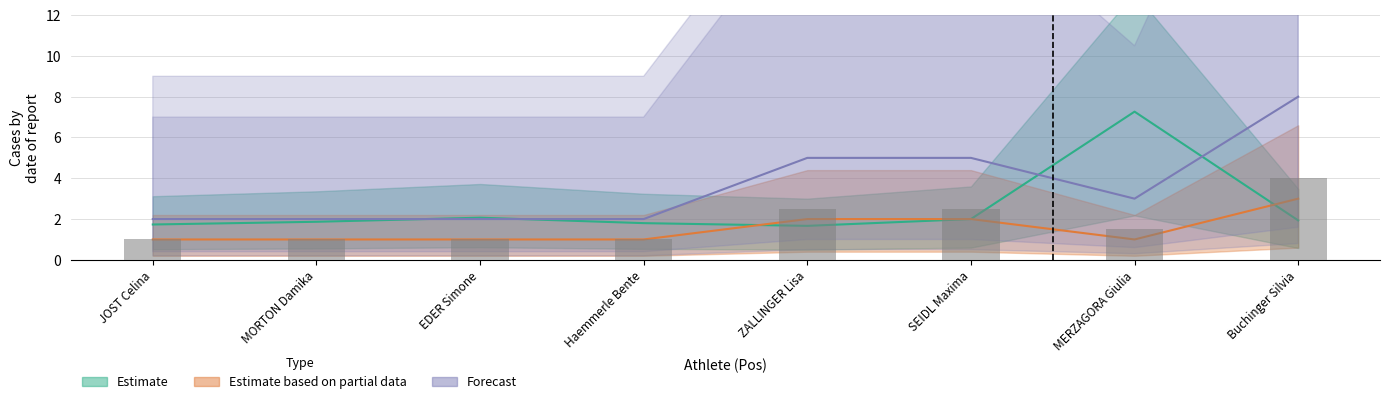

What is the value of the Forecast bar at the 6th from the left?

5.0